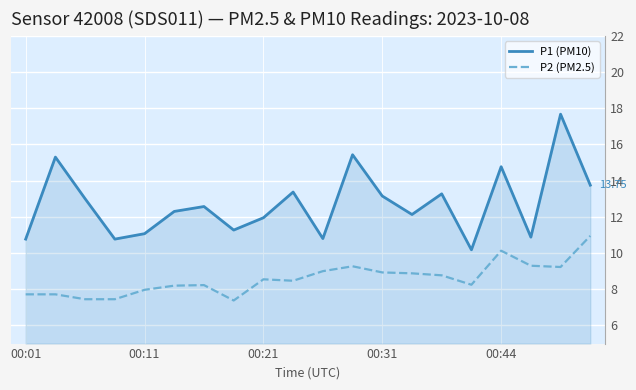

Which series has the largest total across all categories?

P1 (PM10)